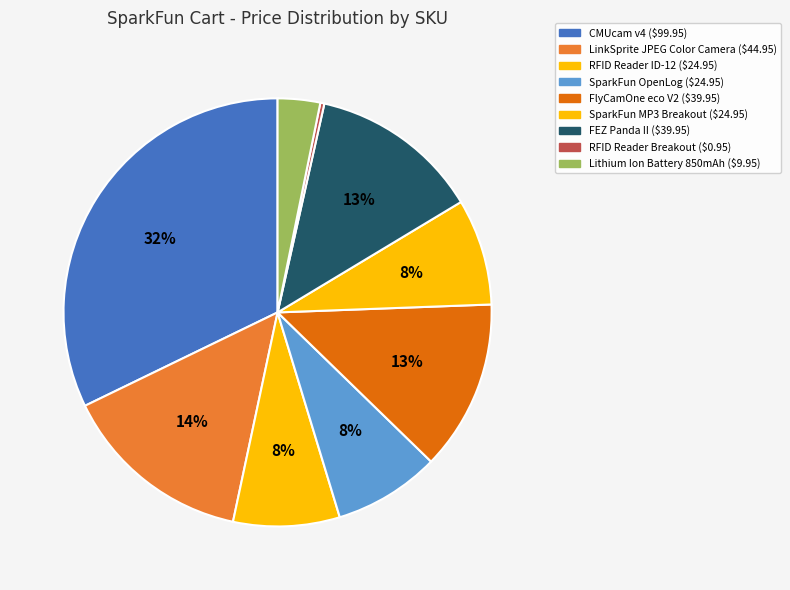

How many segments does this pie chart have?

9